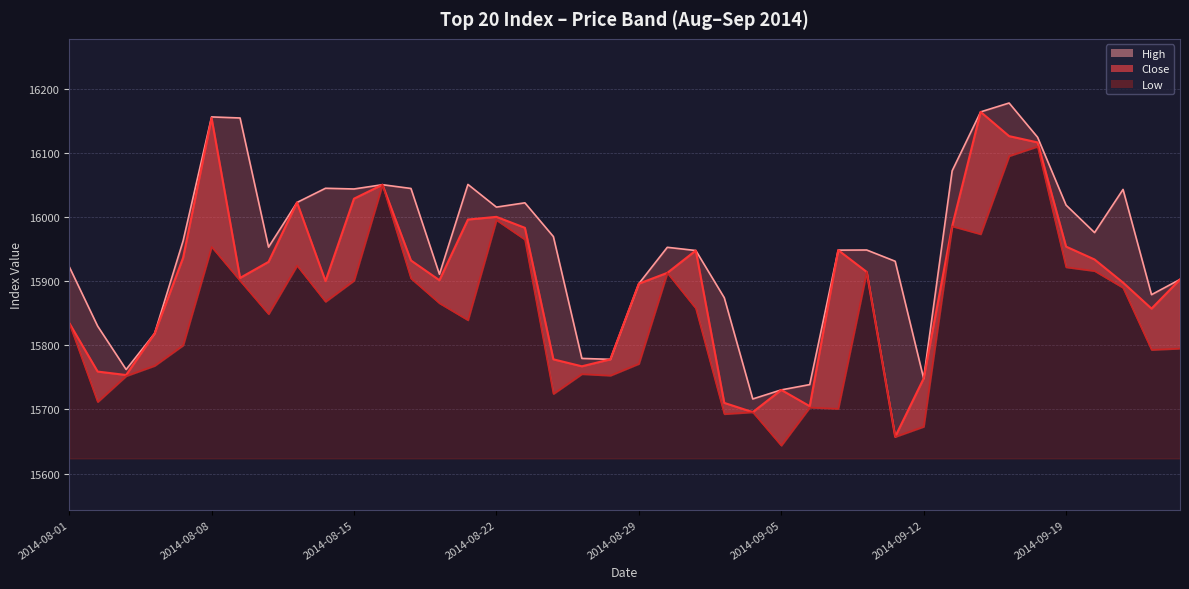

What is the sum of all Low values?

633820.0